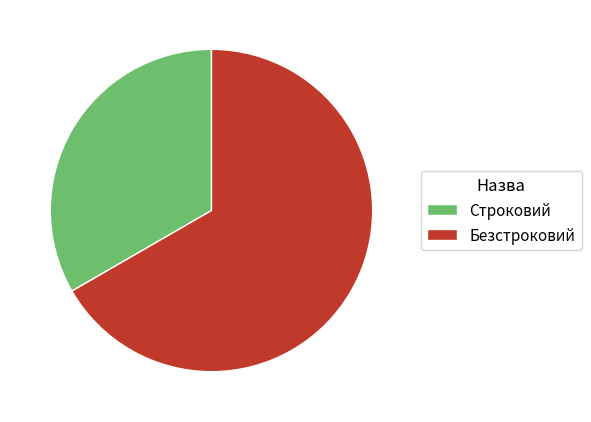

Rank the categories by value from highest to lowest.

Безстроковий, Строковий